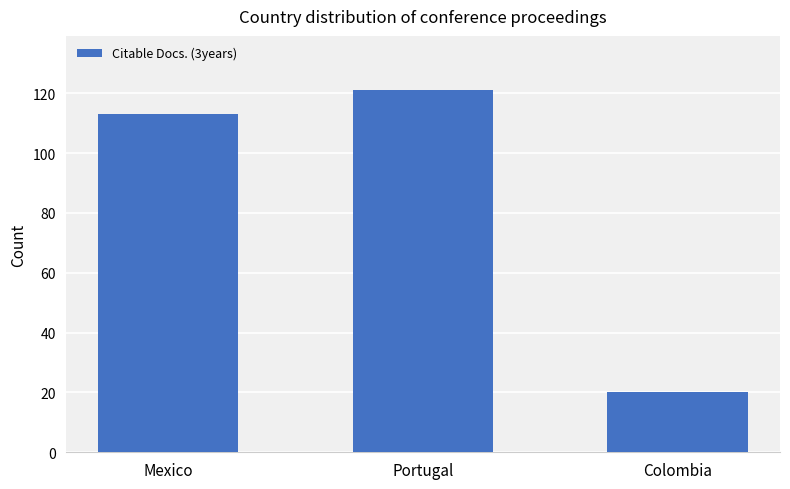

The chart shows a value of 121 at Portugal. True or false?

True